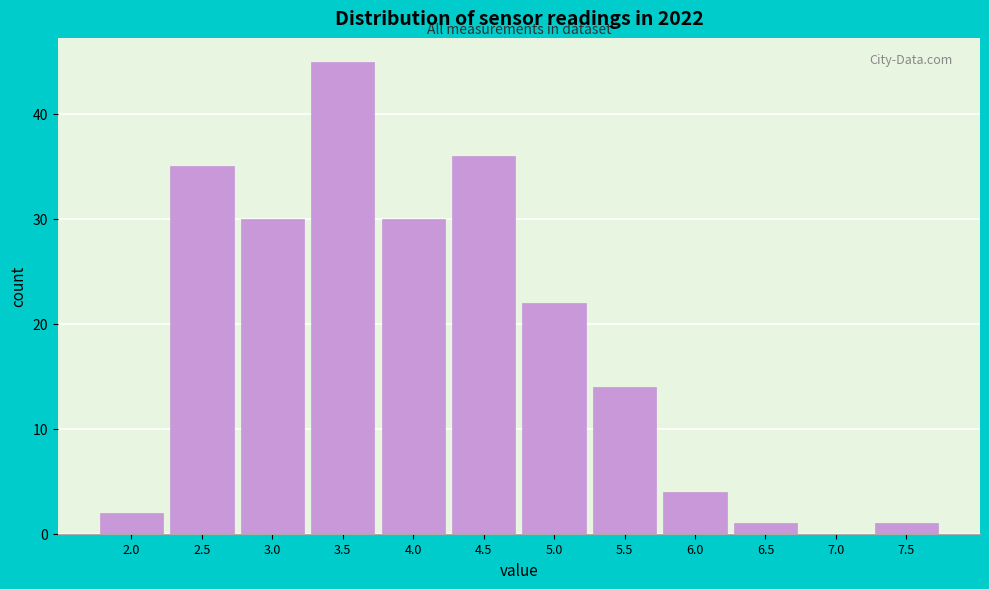

Reading right to left, list all the values displayed in this chart.

7.5=1	7.0=0	6.5=1	6.0=4	5.5=14	5.0=22	4.5=36	4.0=30	3.5=45	3.0=30	2.5=35	2.0=2